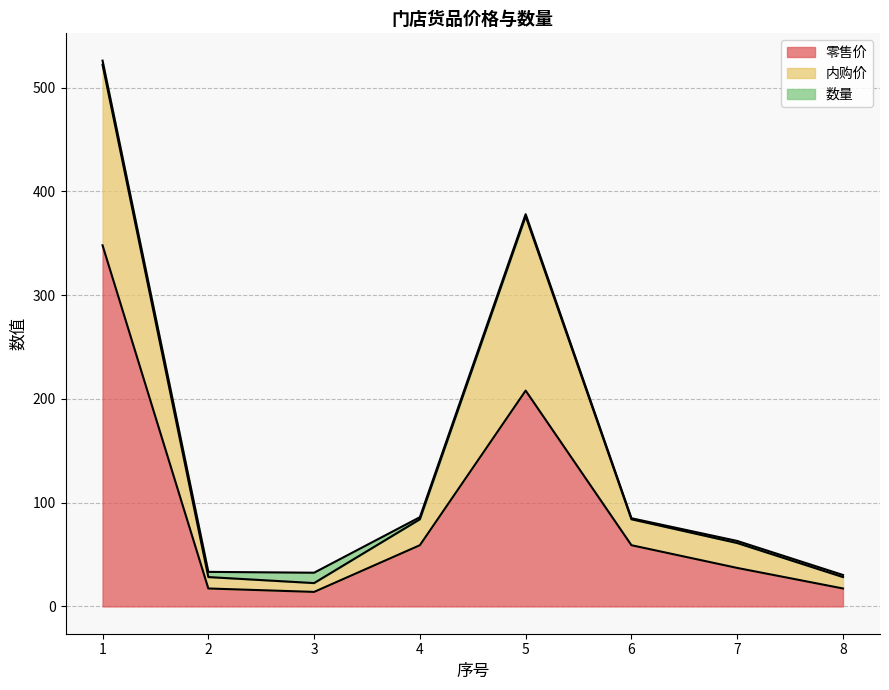

List the labels in order of 零售价 value, largest first.

1, 5, 4, 6, 7, 2, 8, 3